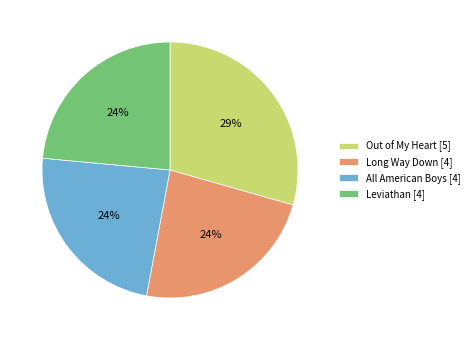

To the nearest percent, what percentage of the pie is Out of My Heart?

29%